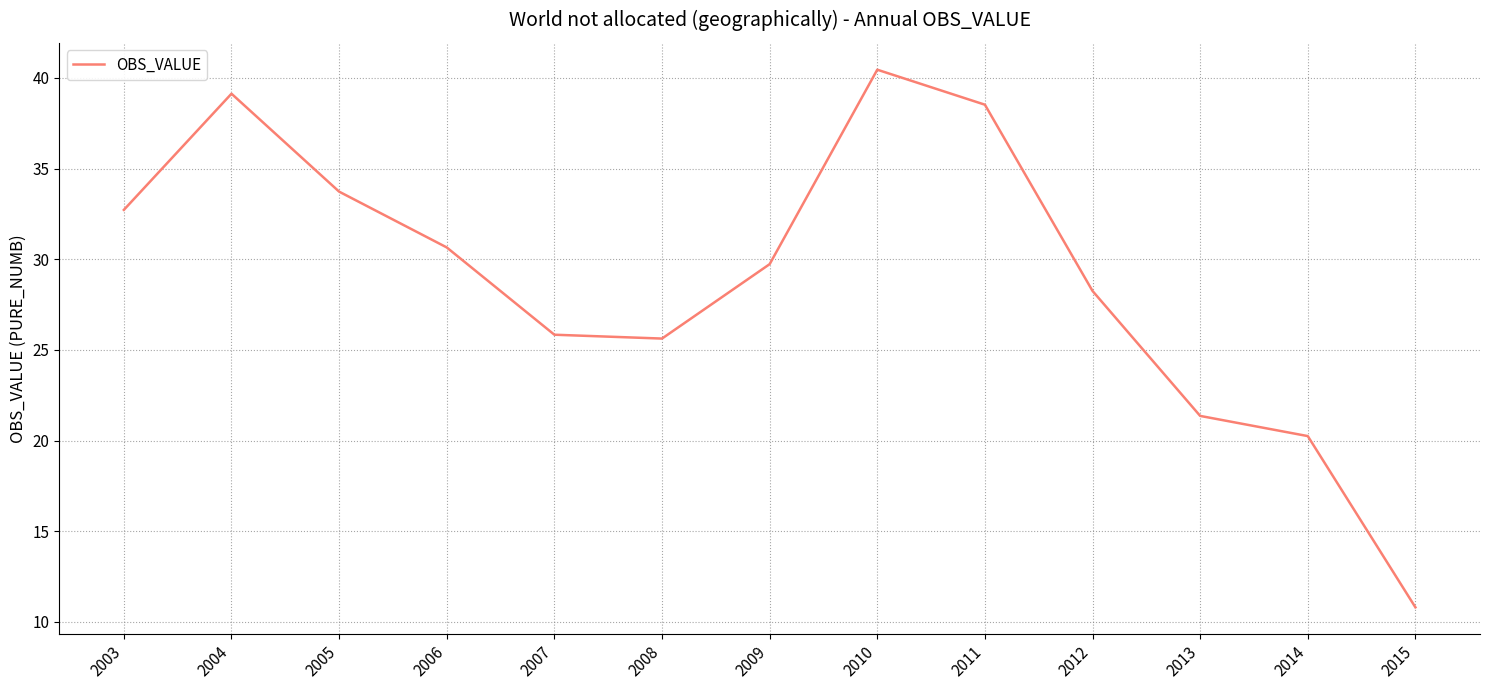

What is the maximum value shown in the chart?

40.5